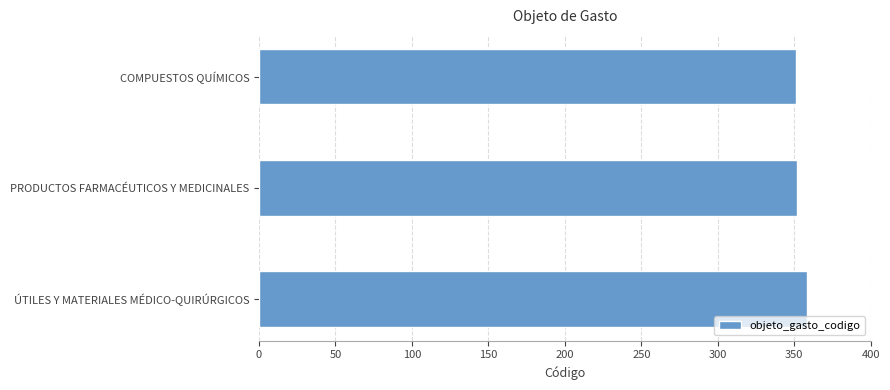

How many categories are shown in the chart?

3